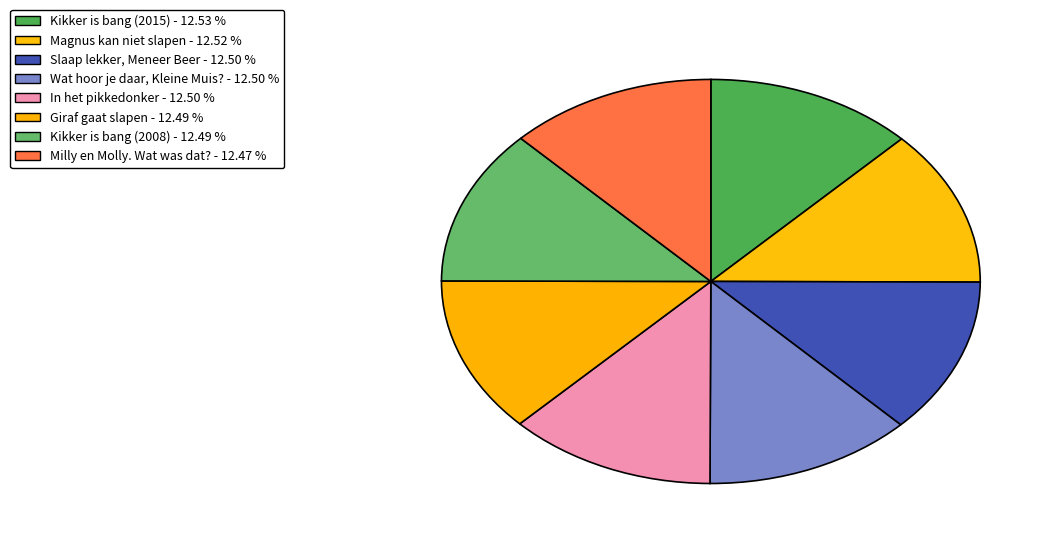

To the nearest percent, what is the combined percentage of Kikker is bang (2015) and Giraf gaat slapen?

25%